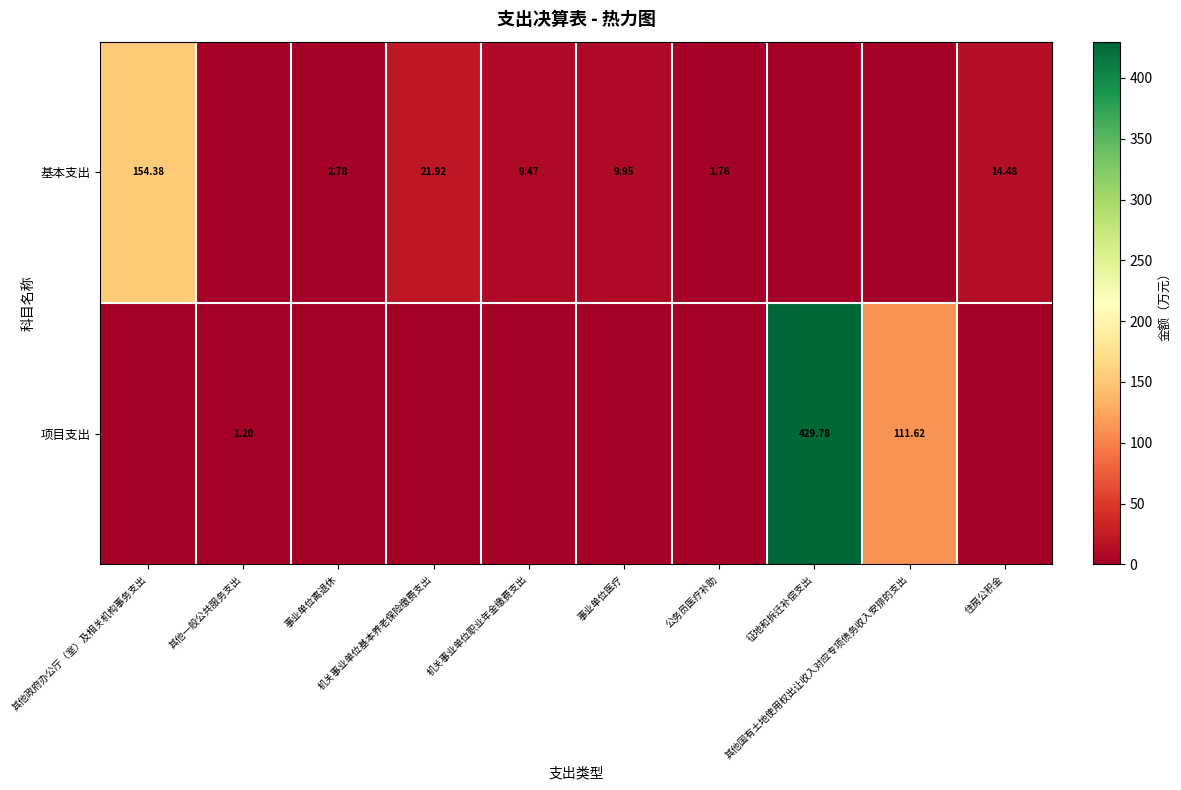

What is the greatest value displayed?

429.8